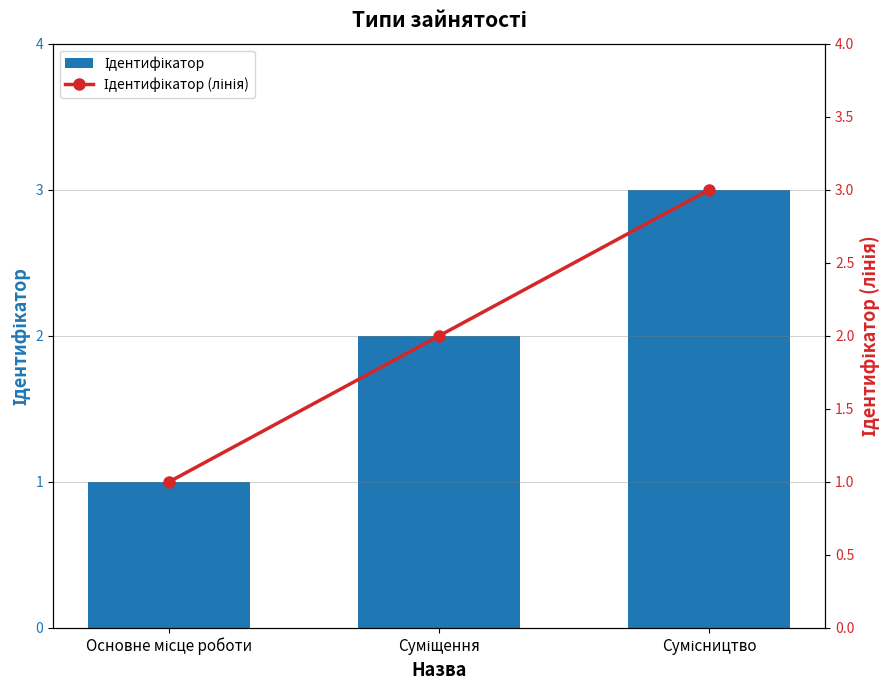

At Суміщення, list the series in order from largest to smallest.

Ідентифікатор, Ідентифікатор (лінія)